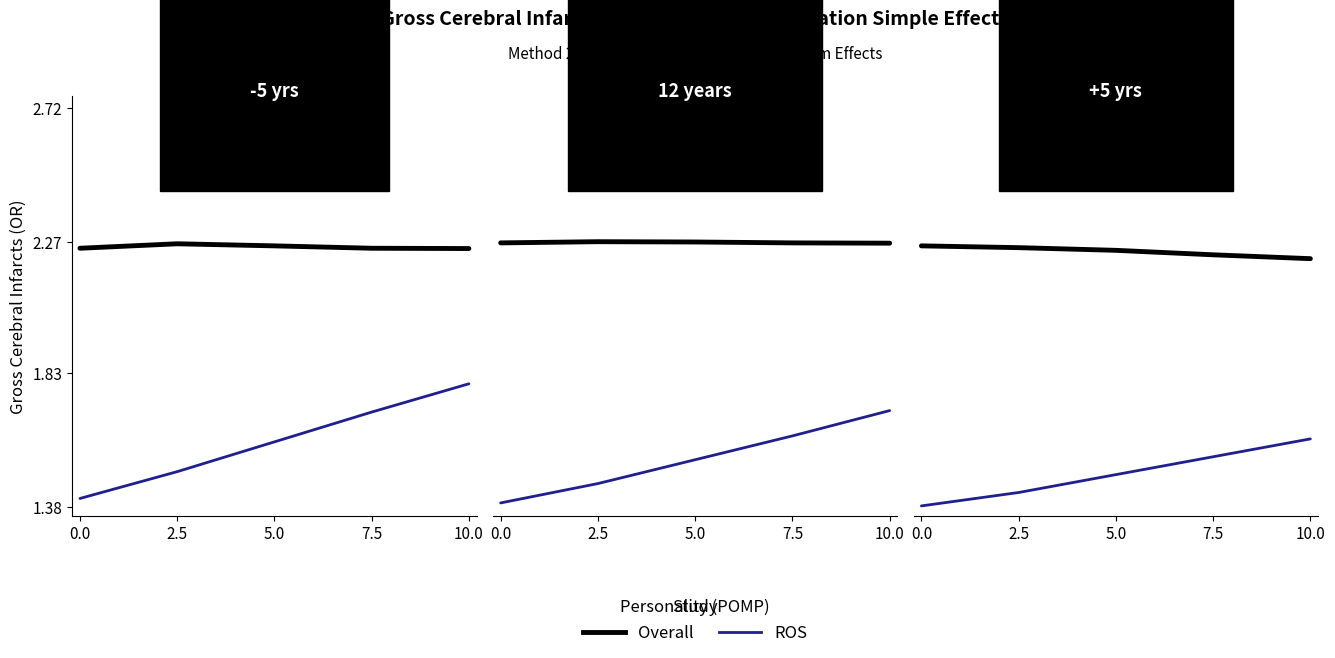

What is the total value across all series at 0.0?

3.6